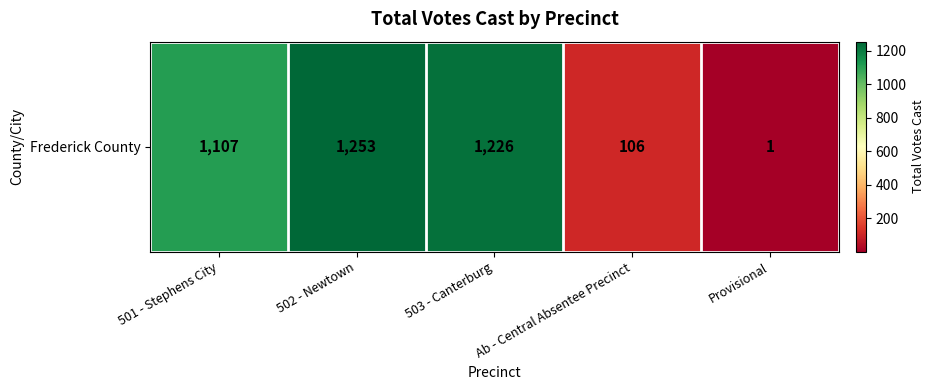

What is the ratio of the value at 502 - Newtown to the value at Provisional?

1253.0